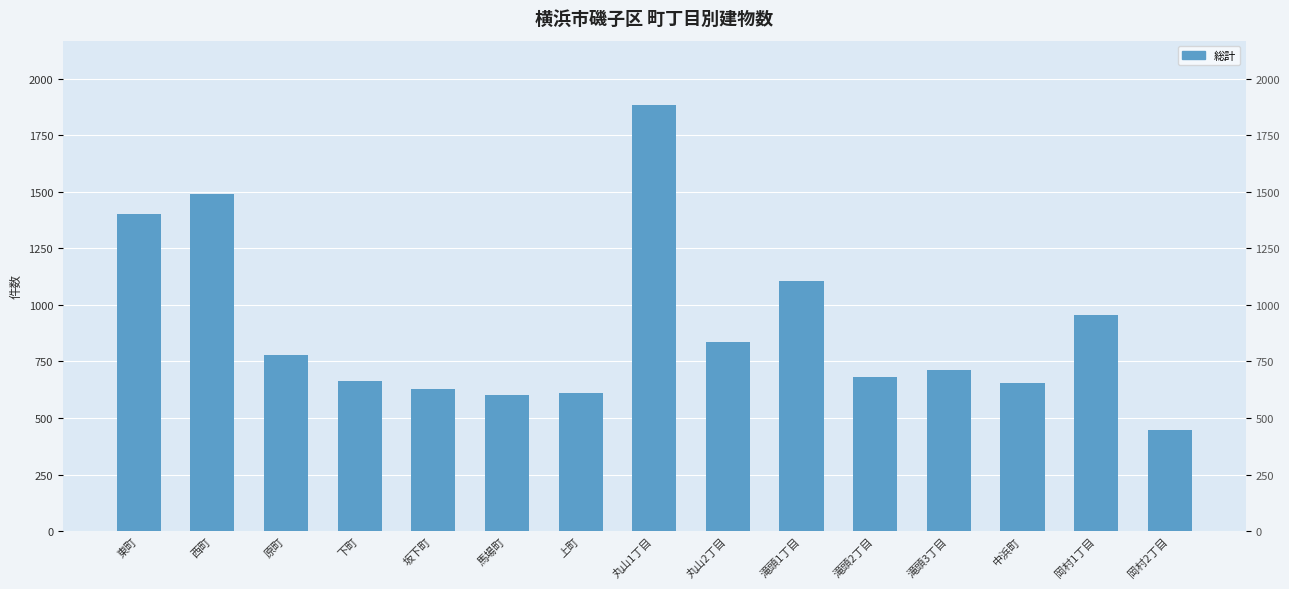

Which series changed the most between 馬場町 and 上町?

事務所数